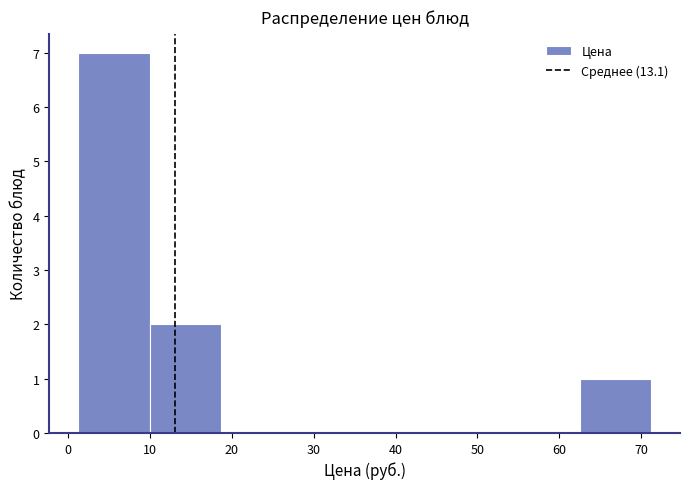

Reading left to right, list every bar in this chart as the range it spans on the x-axis followed by its height. Neither the bar edges nor the heights are printed on the chart, so give them approximately, as read against the axes.

1 to 10: 7
10 to 19: 2
19 to 27: 0
27 to 36: 0
36 to 45: 0
45 to 54: 0
54 to 62: 0
62 to 71: 1